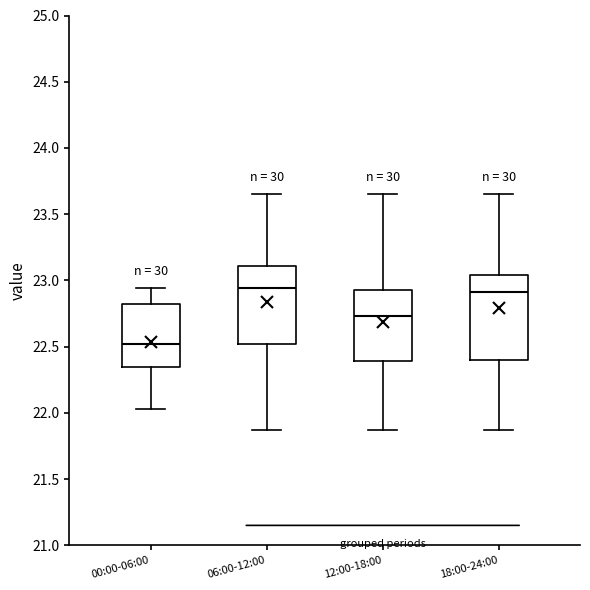

Reading left to right, read every box against the y-axis: the position of its median line, the range the box covers, and the ends of its whiskers. The values are not printed on the chart, so give them approximately, as read against the axis.

00:00-06:00: median 22.50, box 22.35 to 22.80, whiskers 22.05 to 22.95
06:00-12:00: median 22.95, box 22.50 to 23.10, whiskers 21.85 to 23.65
12:00-18:00: median 22.75, box 22.40 to 22.95, whiskers 21.85 to 23.65
18:00-24:00: median 22.90, box 22.40 to 23.05, whiskers 21.85 to 23.65